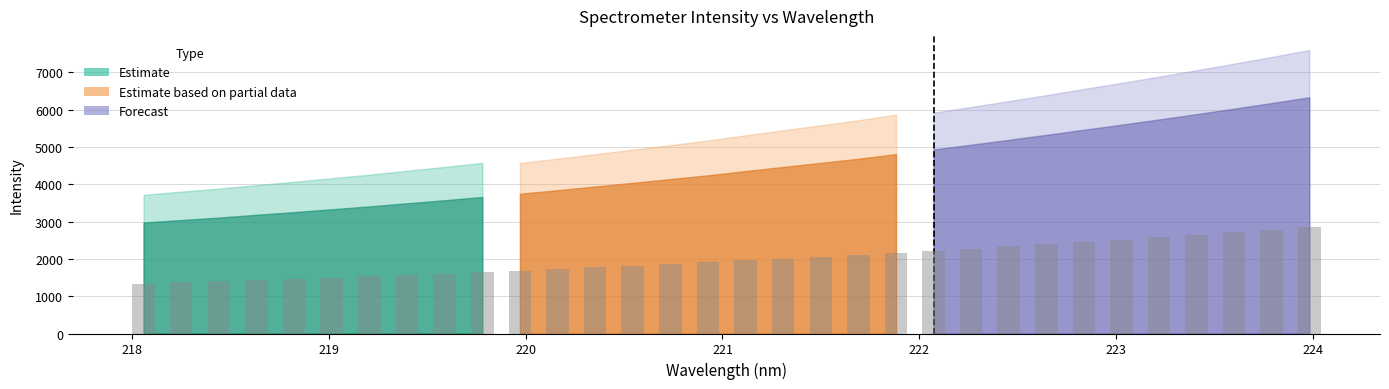

What is the sum of all values?

63702.3